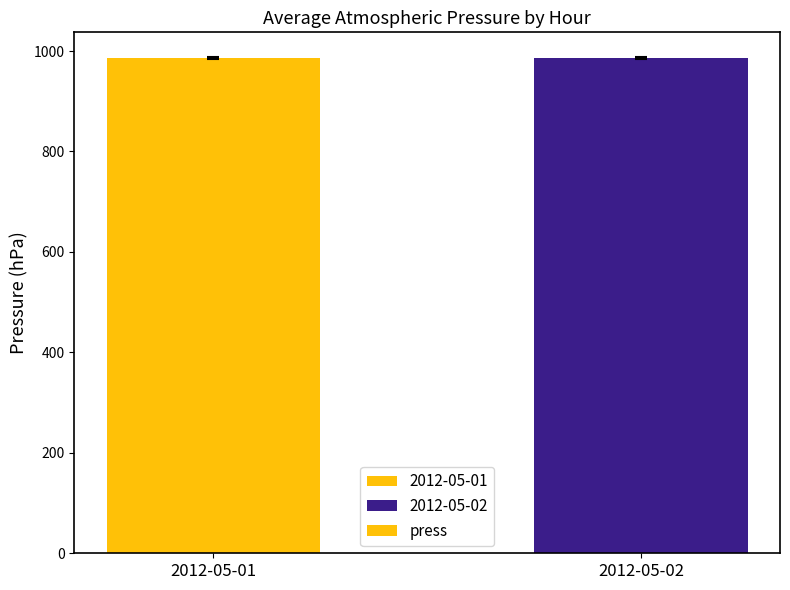

What is the maximum value shown in the chart?

985.6